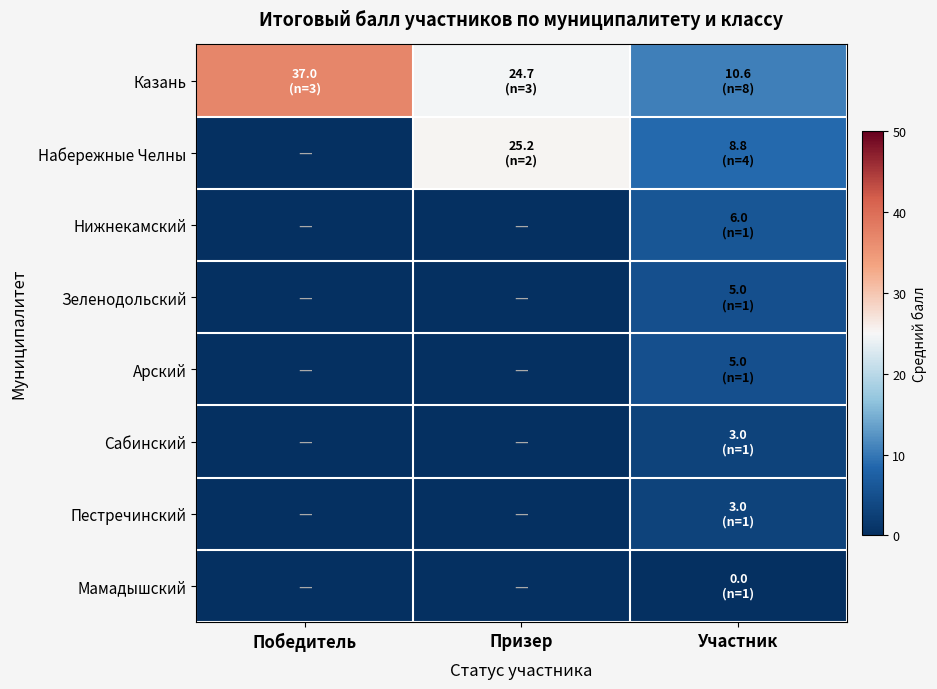

At how many categories does at least one series exceed 31?

1